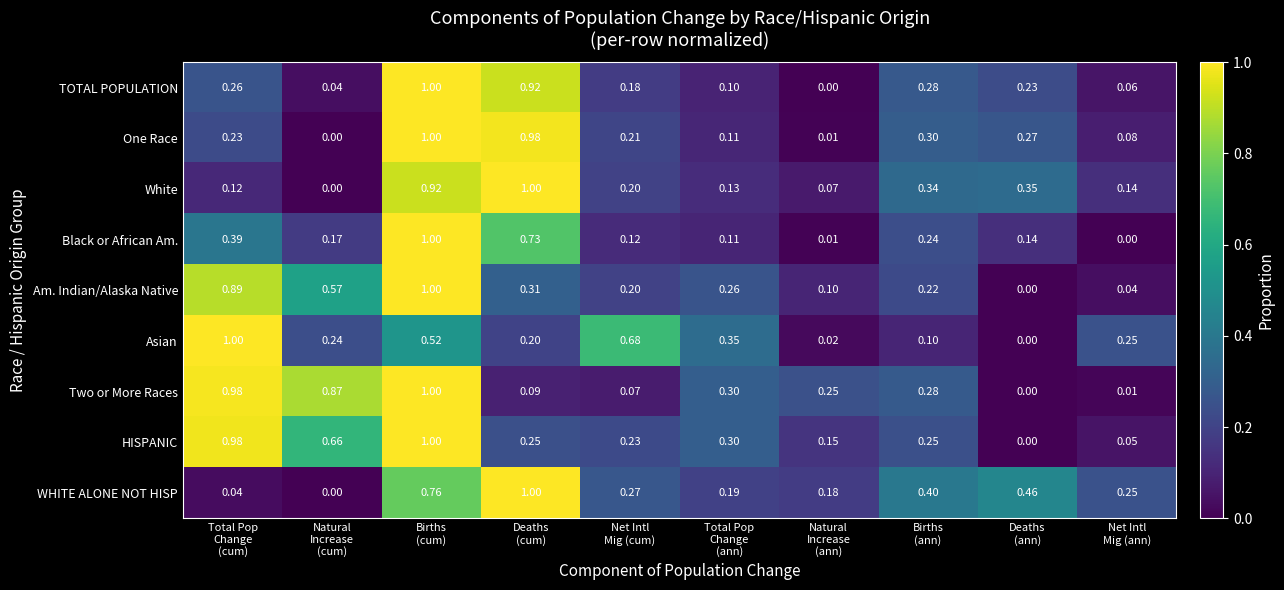

Which series has the largest total across all categories?

HISPANIC